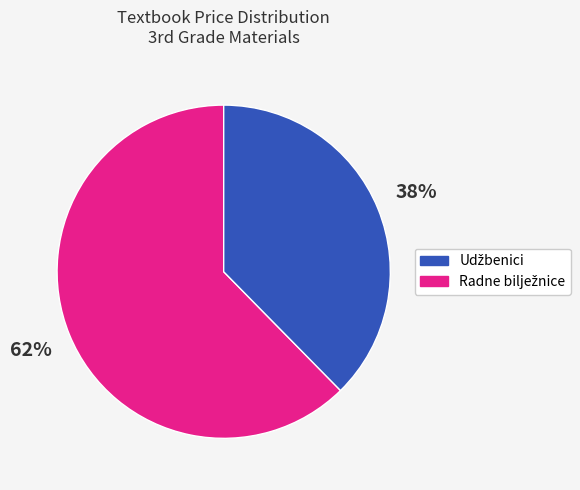

To the nearest percent, what is the average slice percentage?

50%